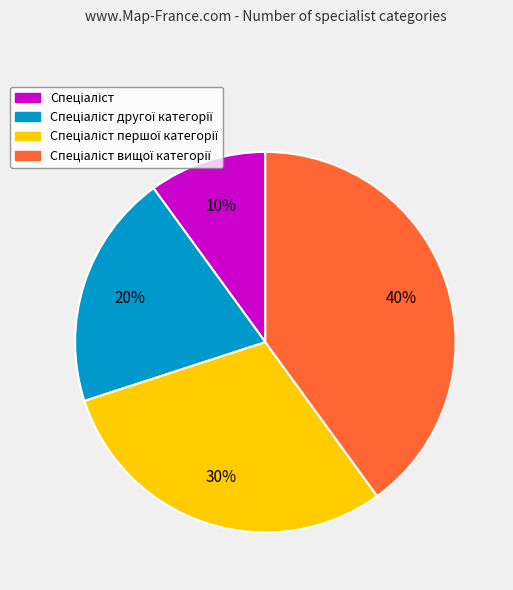

To the nearest percent, what is the difference between the largest and smallest slice percentages?

30%